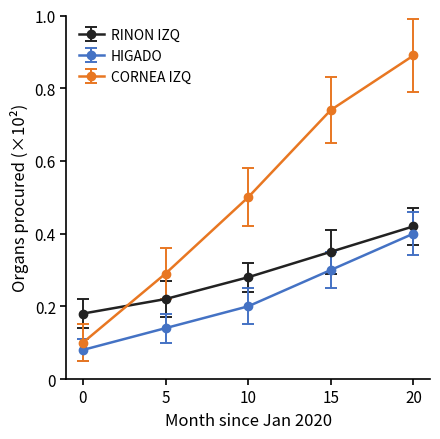

Which series changed the most between 15 and 20?

CORNEA IZQ